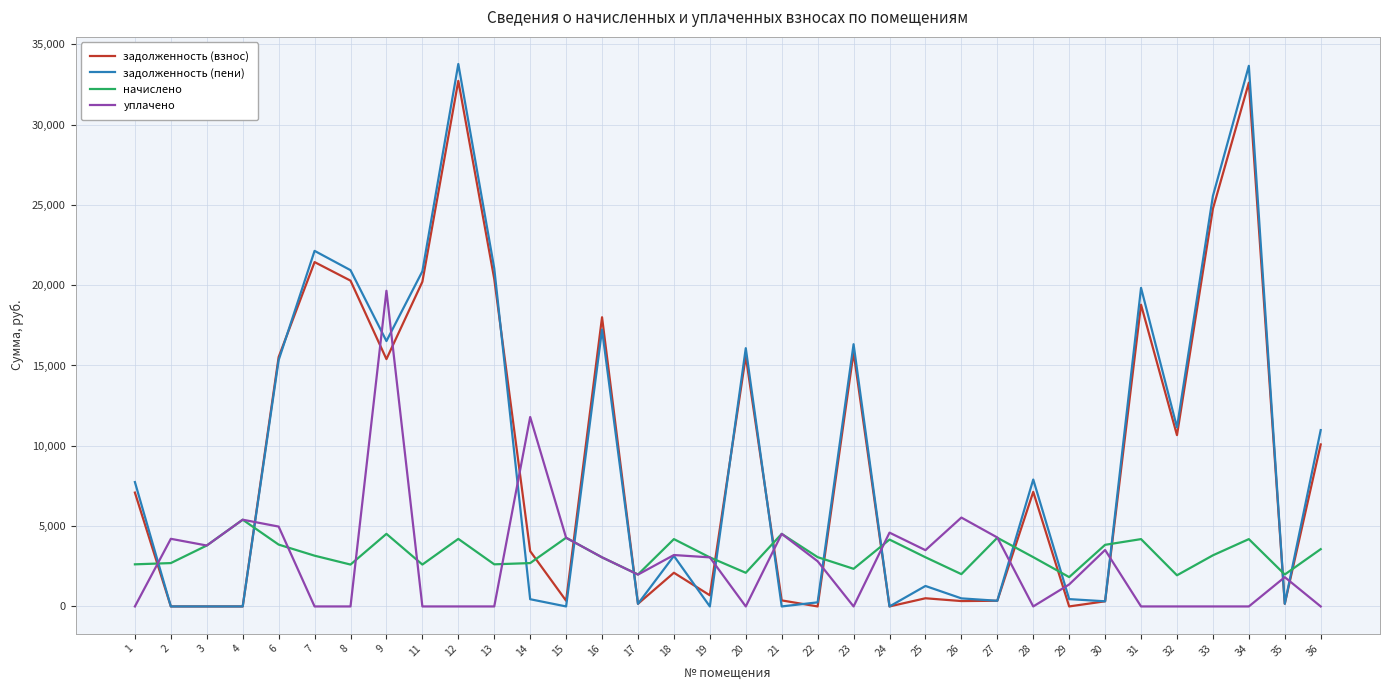

True or false: уплачено has a value of -8292.9 at 28.

False